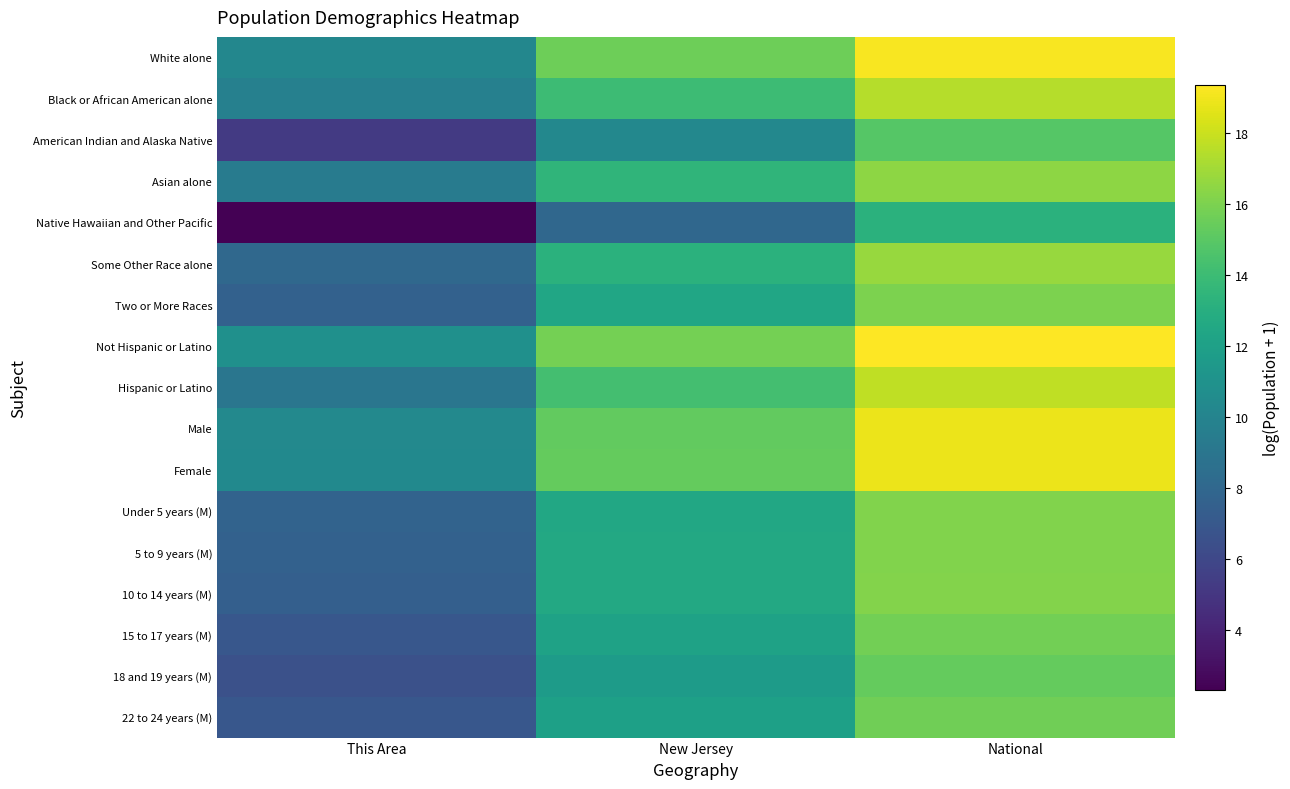

At how many categories does at least one series exceed 6?

3